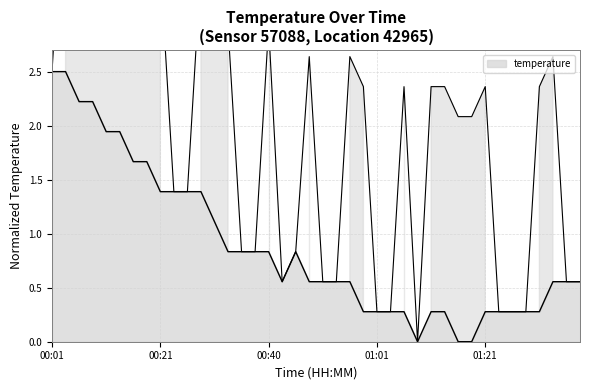

What is the change in value from 5 to 20?

-1.4